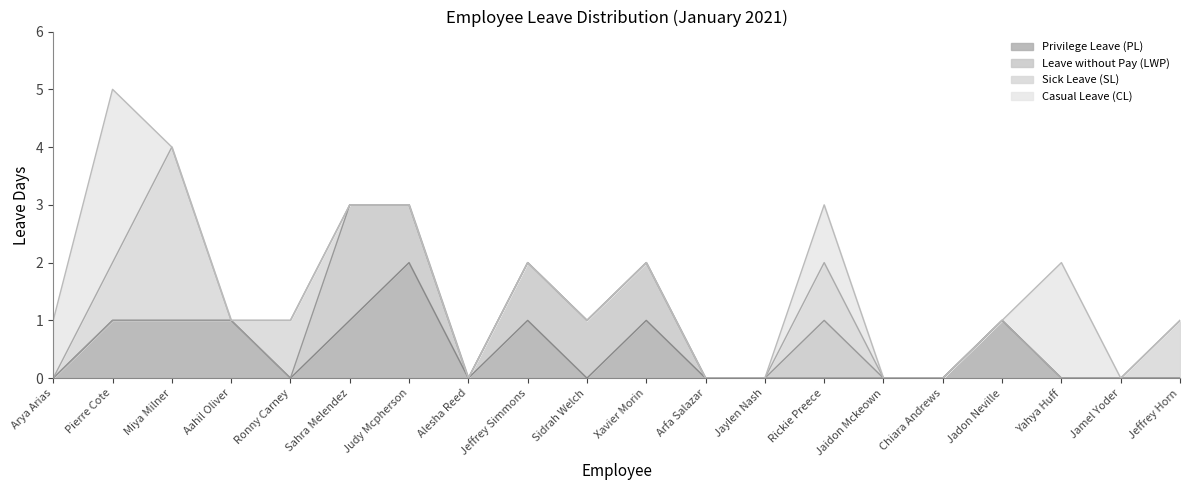

Is the value of Sick Leave (SL) at Miya Milner greater than the value of Privilege Leave (PL) at Sahra Melendez?

Yes